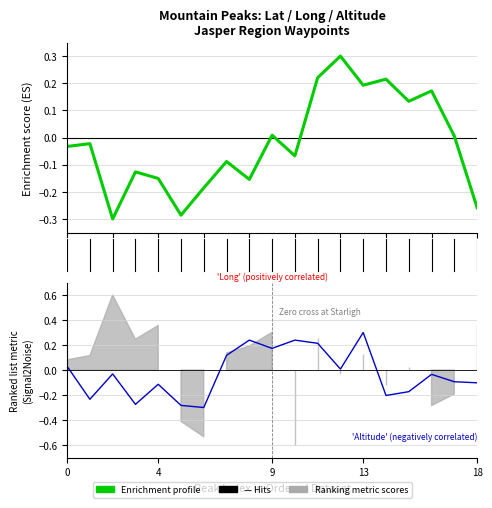

Which series ends up on top after the final intersection of Lat and Long?

Long